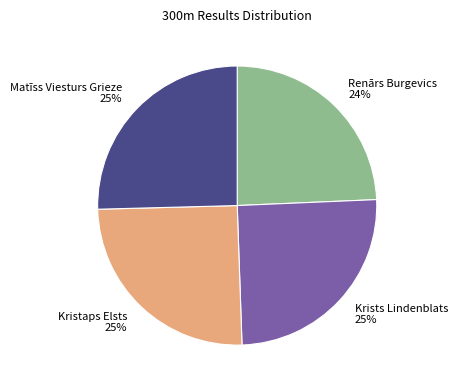

How many segments does this pie chart have?

4